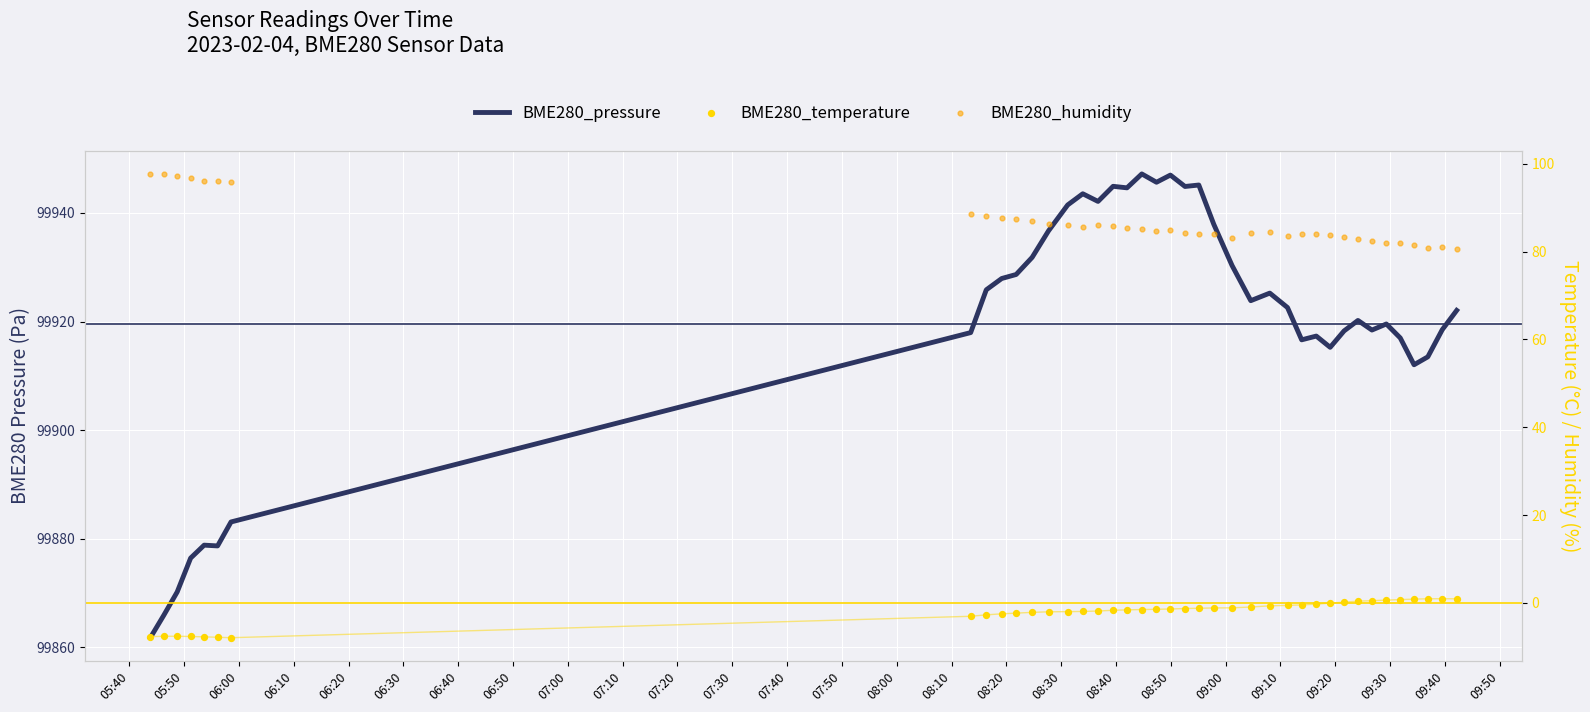

Which series reaches the maximum Y coordinate?

BME280_pressure